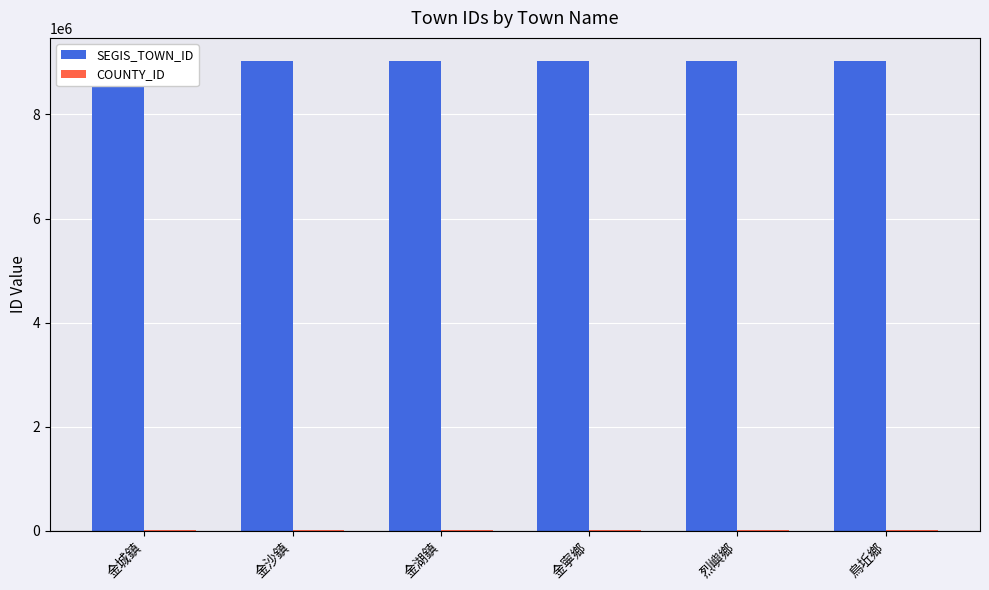

Where is COUNTY_ID nearest to the value 9020?

金城鎮